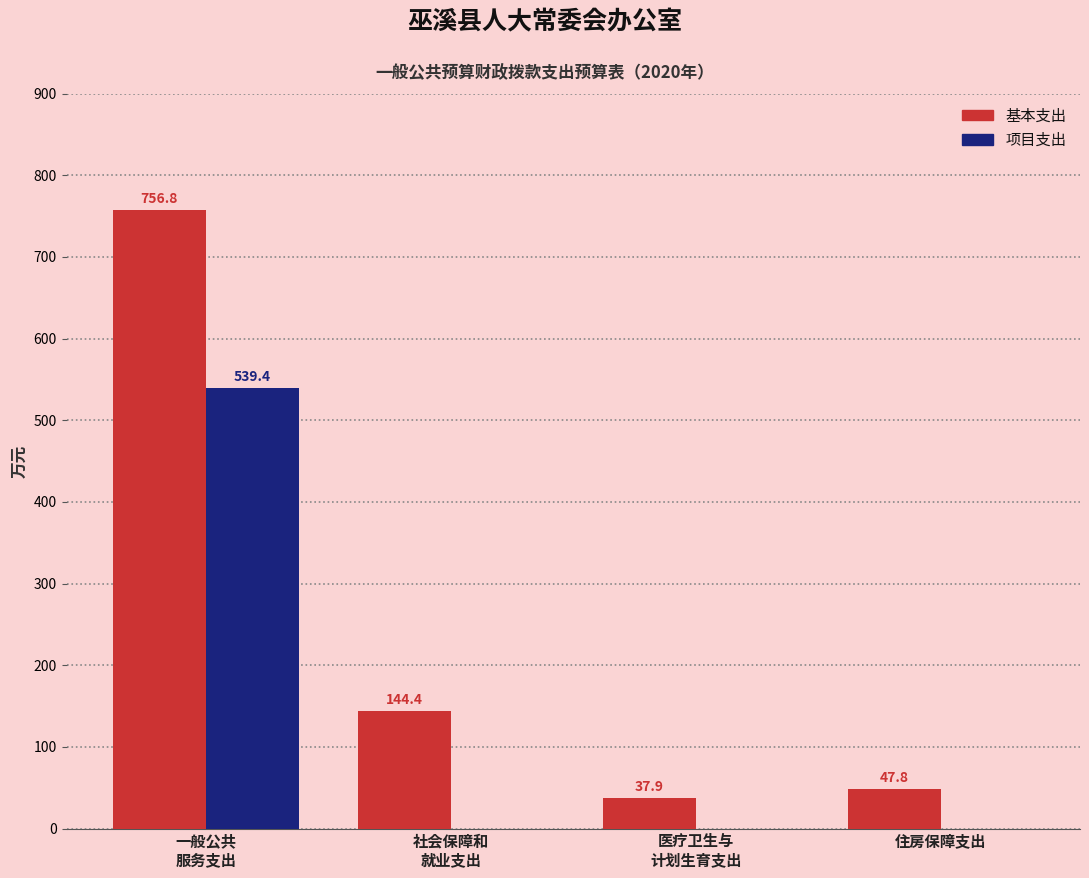

True or false: 项目支出 has a value of 0.0 at 住房保障支出.

True